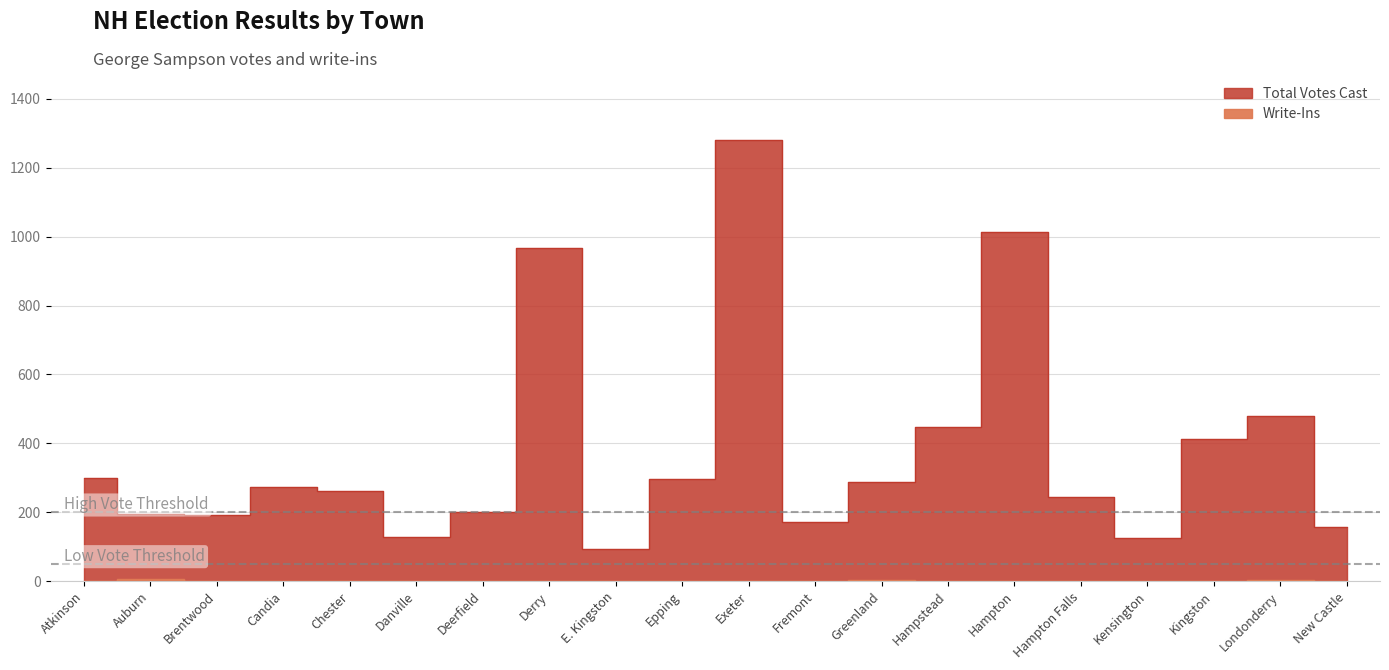

Between New Castle and Fremont, which is larger?

Fremont